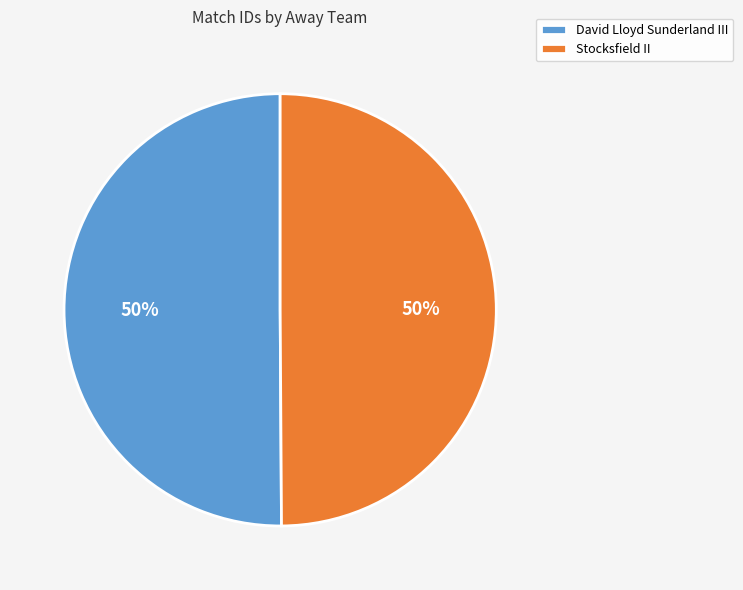

How many segments does this pie chart have?

2